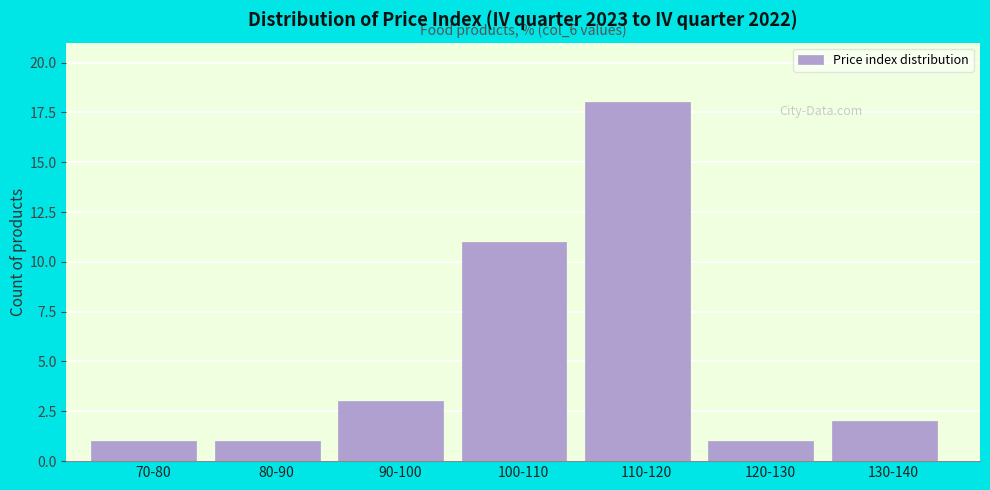

Reading right to left, what are all the values shown in this chart?

2	1	18	11	3	1	1